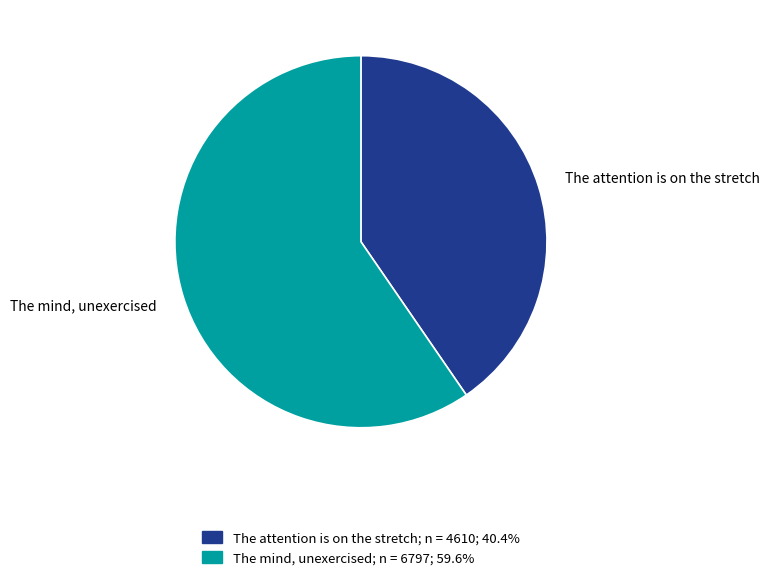

What is the largest slice in the pie chart?

The mind, unexercised